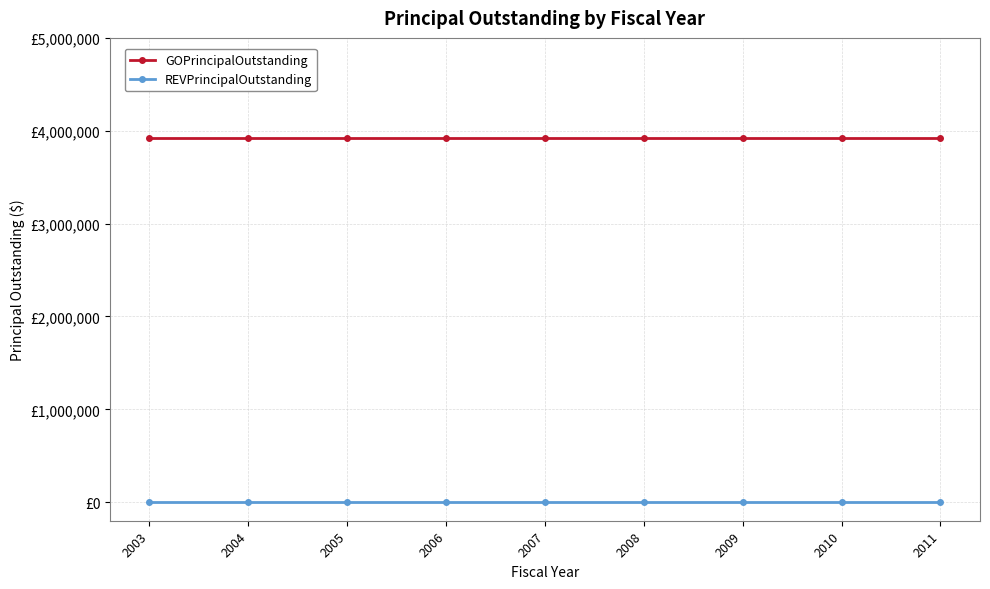

Rank the series at 2003 from highest to lowest value.

GOPrincipalOutstanding, REVPrincipalOutstanding